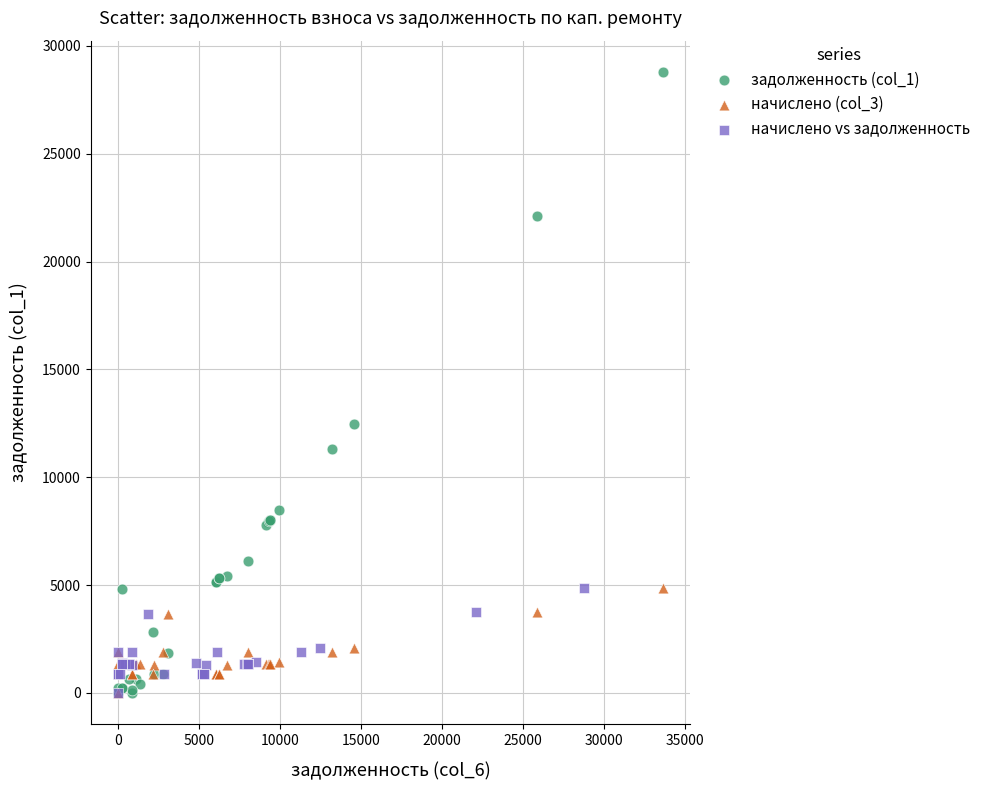

Which series reaches the maximum Y coordinate?

задолженность (col_1)